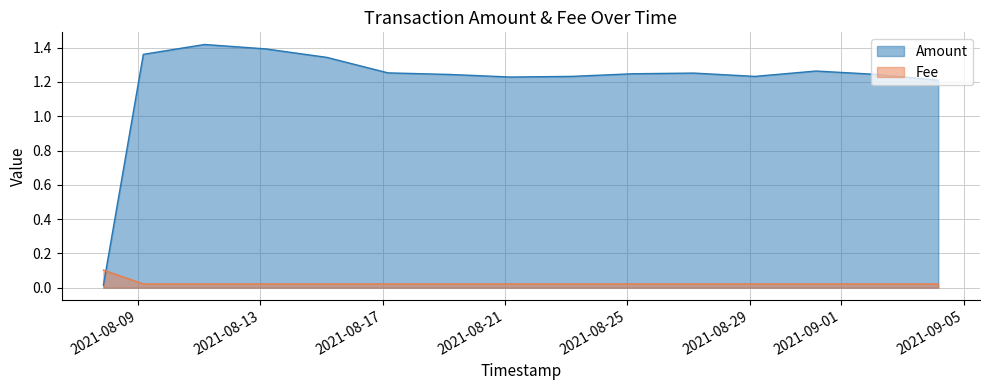

Where is Fee nearest to the value 0?

2021-08-09 04:08:04